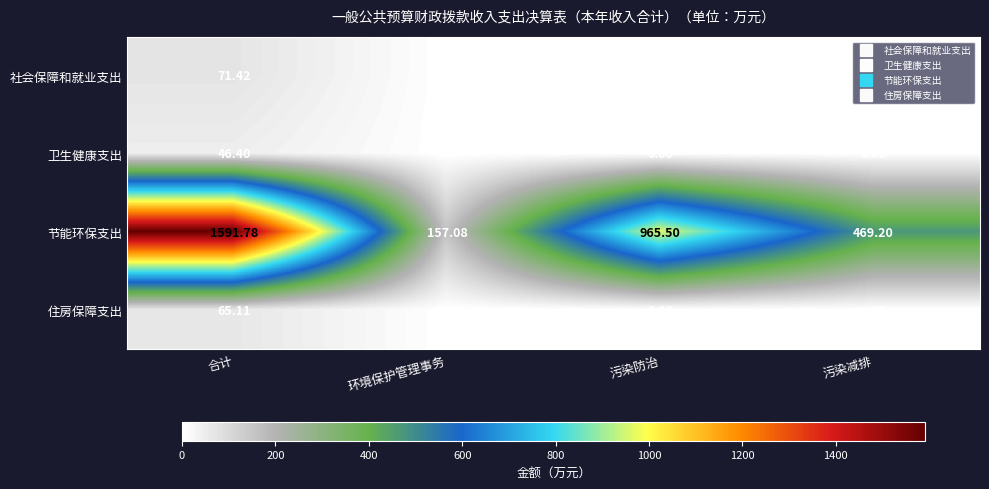

How many data points does each series have?

4